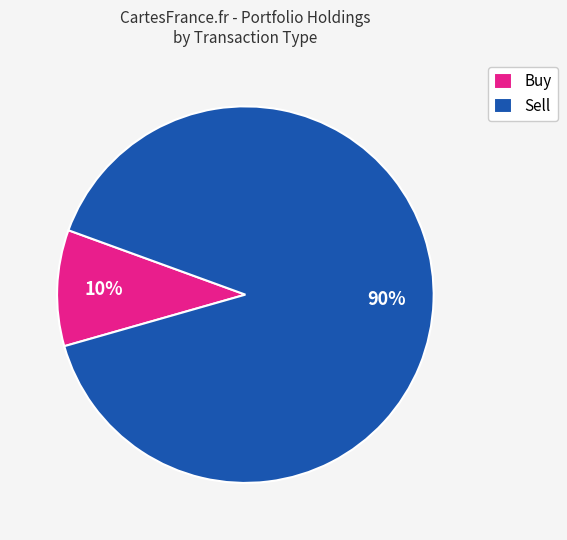

Do Sell and Buy together represent more than half of the pie?

Yes